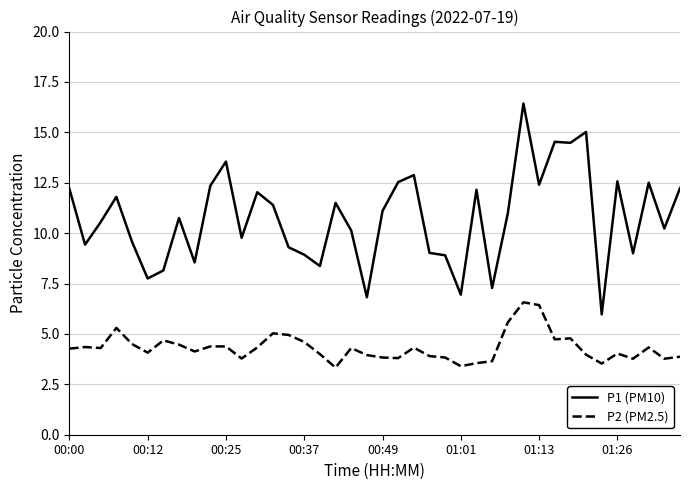

Is this an area chart (filled region under the line)?

No